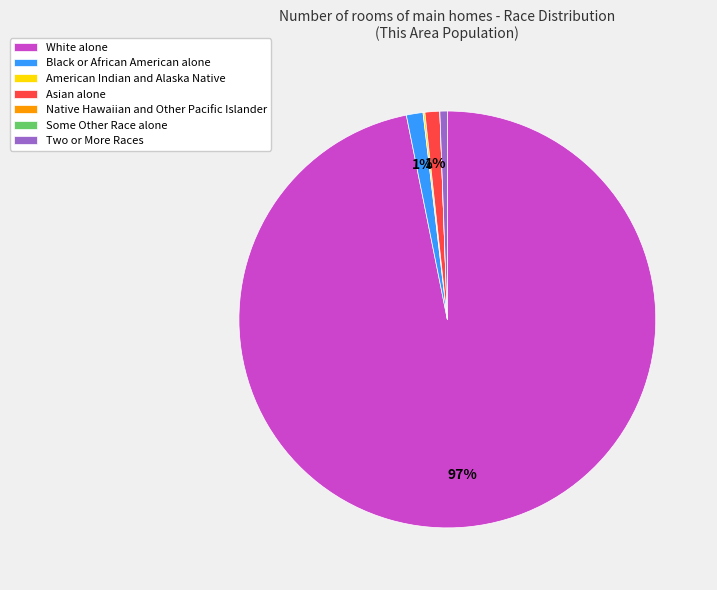

To the nearest percent, what is the average slice percentage?

14%